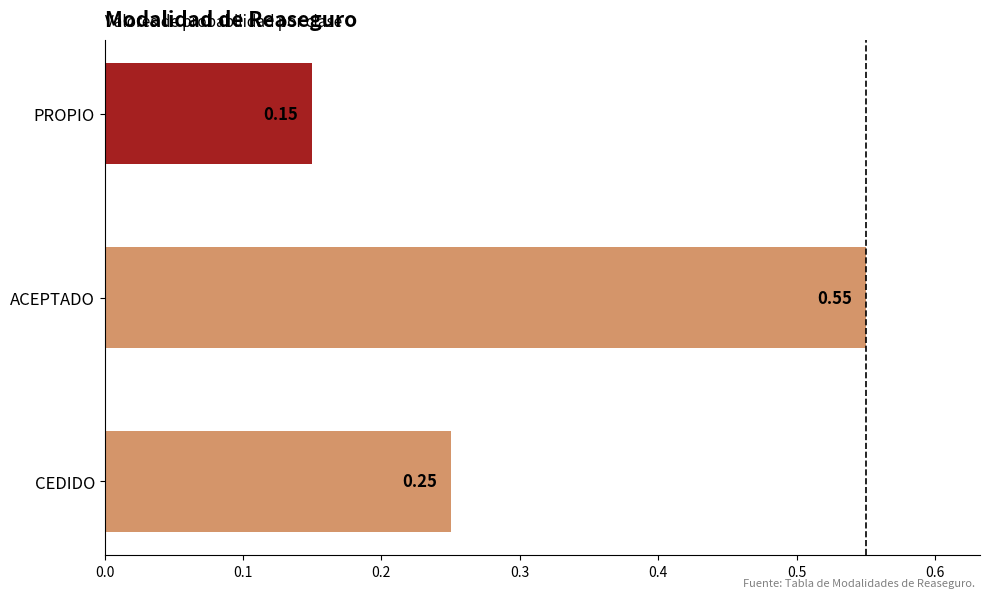

Between ACEPTADO and PROPIO, which is larger?

ACEPTADO